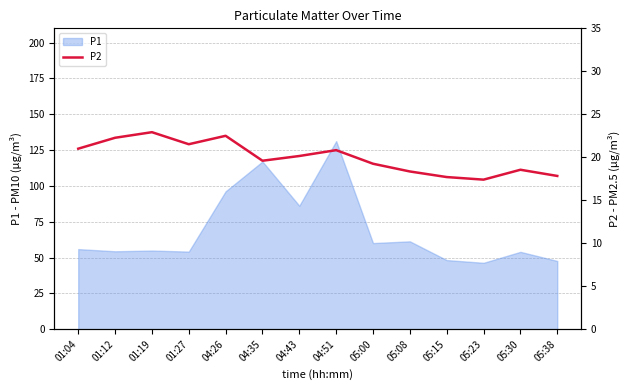

The value of P1 at 05:00 is 60.1. True or false?

True